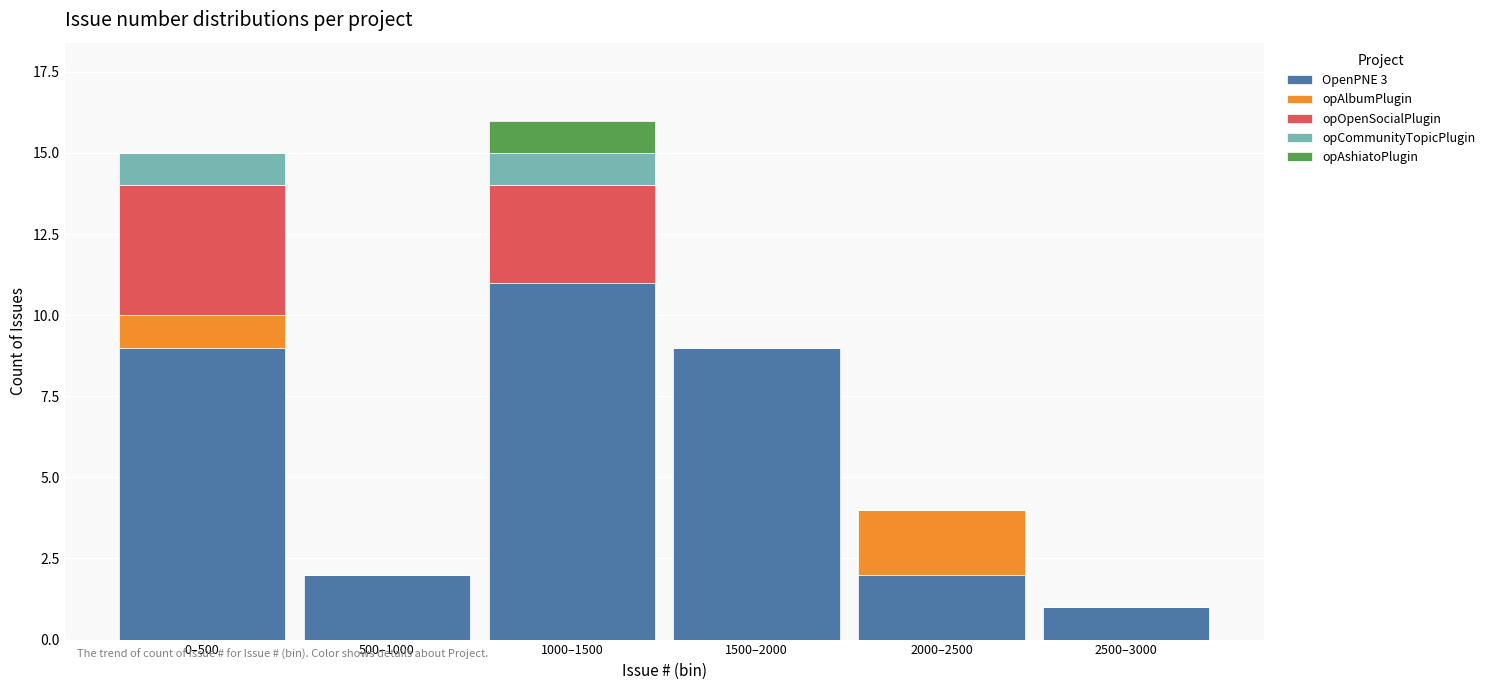

Reading left to right, list the values for the OpenPNE 3 series.

0–500=9	500–1000=2	1000–1500=11	1500–2000=9	2000–2500=2	2500–3000=1